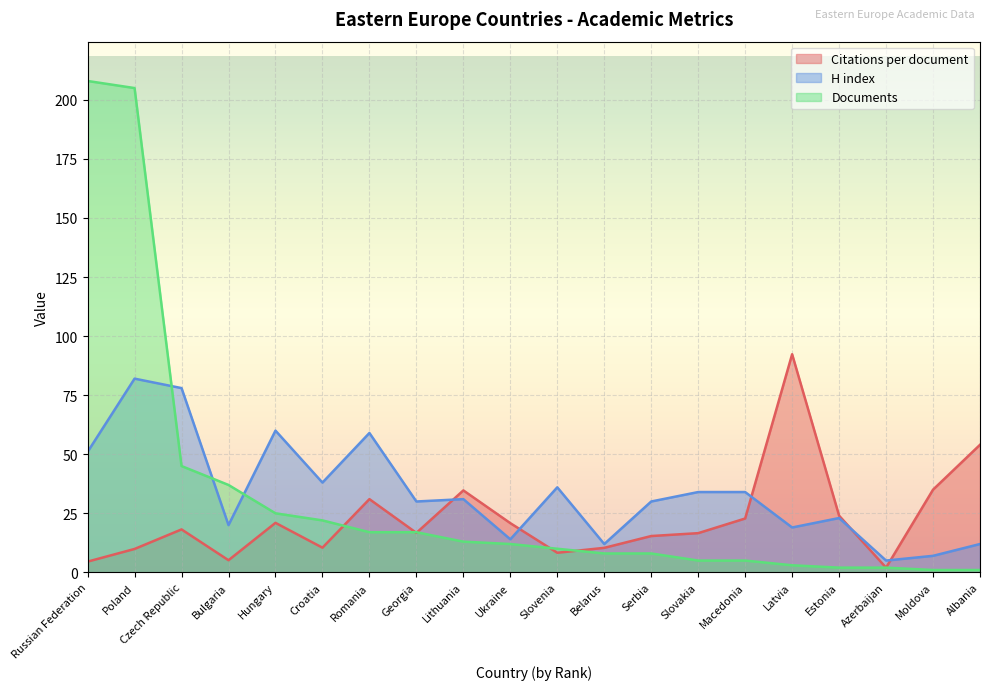

What is the label of the 16th point from the left?

Latvia